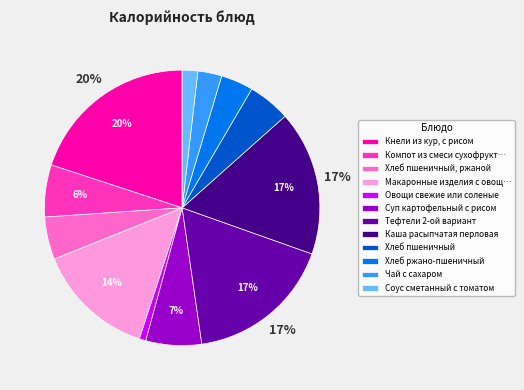

What is the smallest slice in the pie chart?

Овощи свежие или соленые